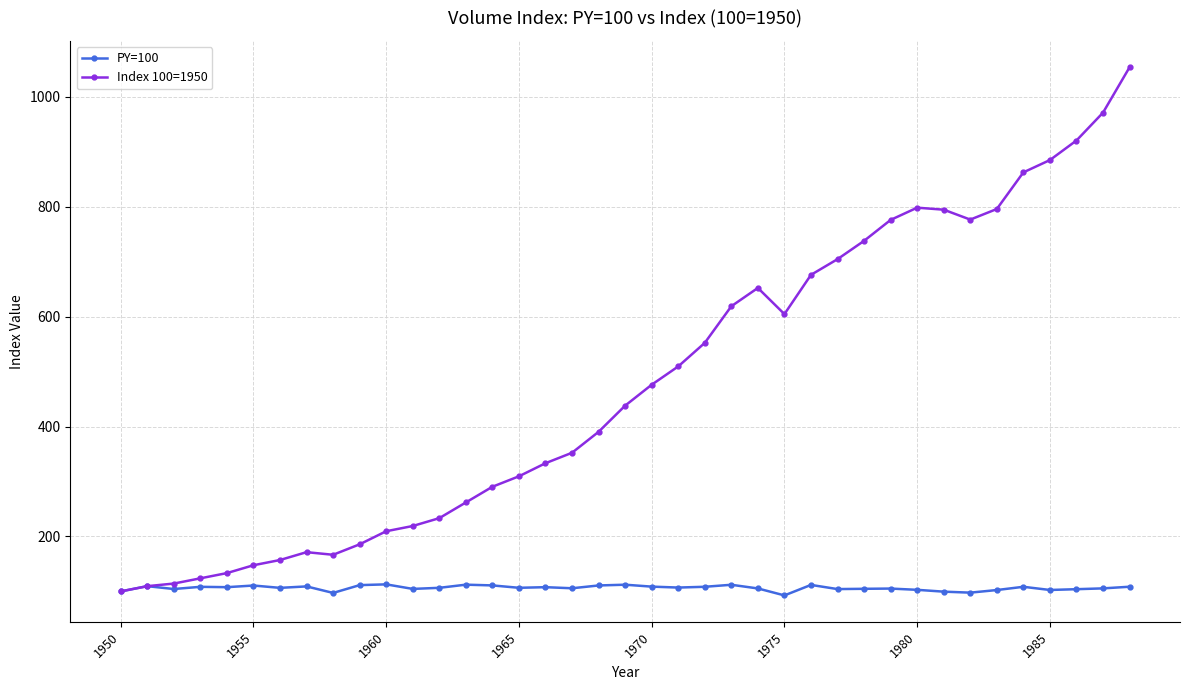

Which series has the widest spread of values?

Index 100=1950